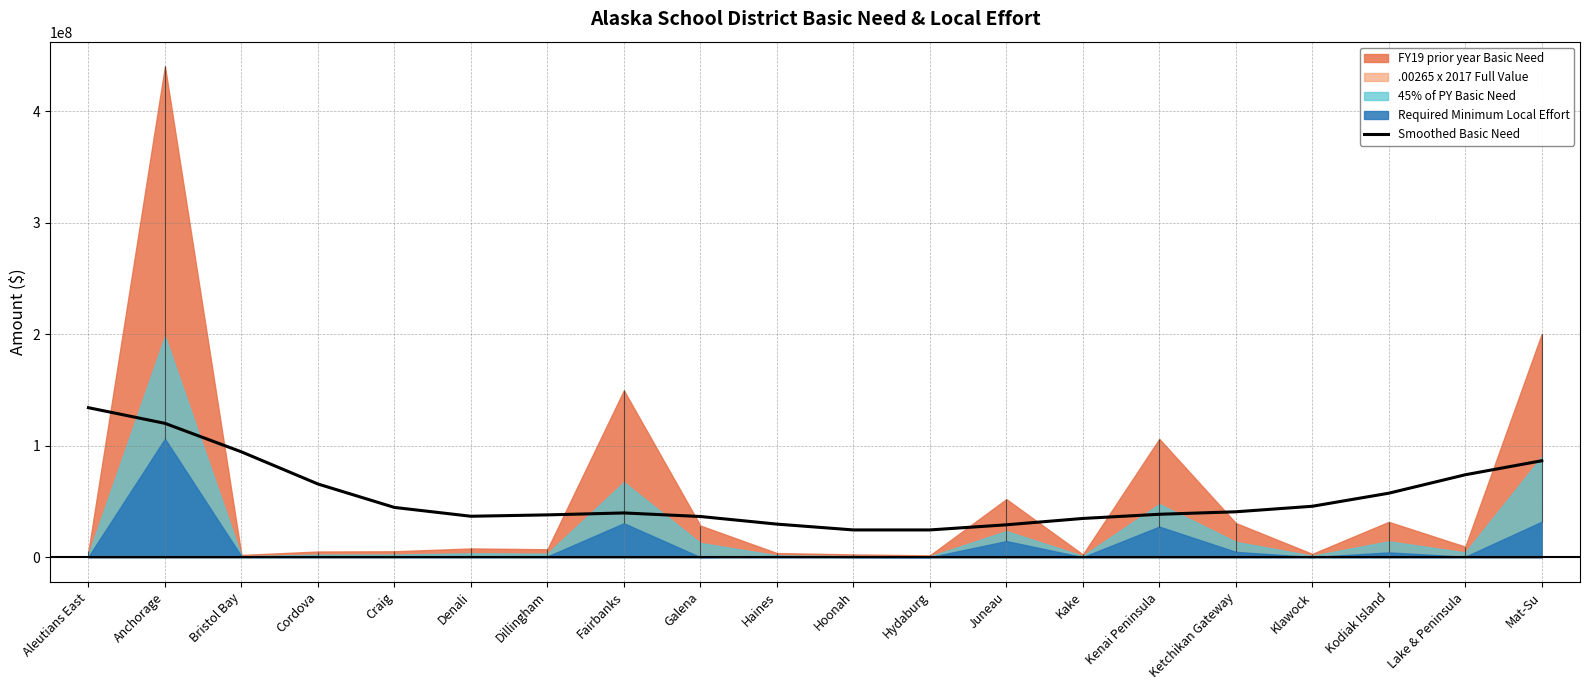

True or false: the data shows 51904020.7 at Juneau.

False